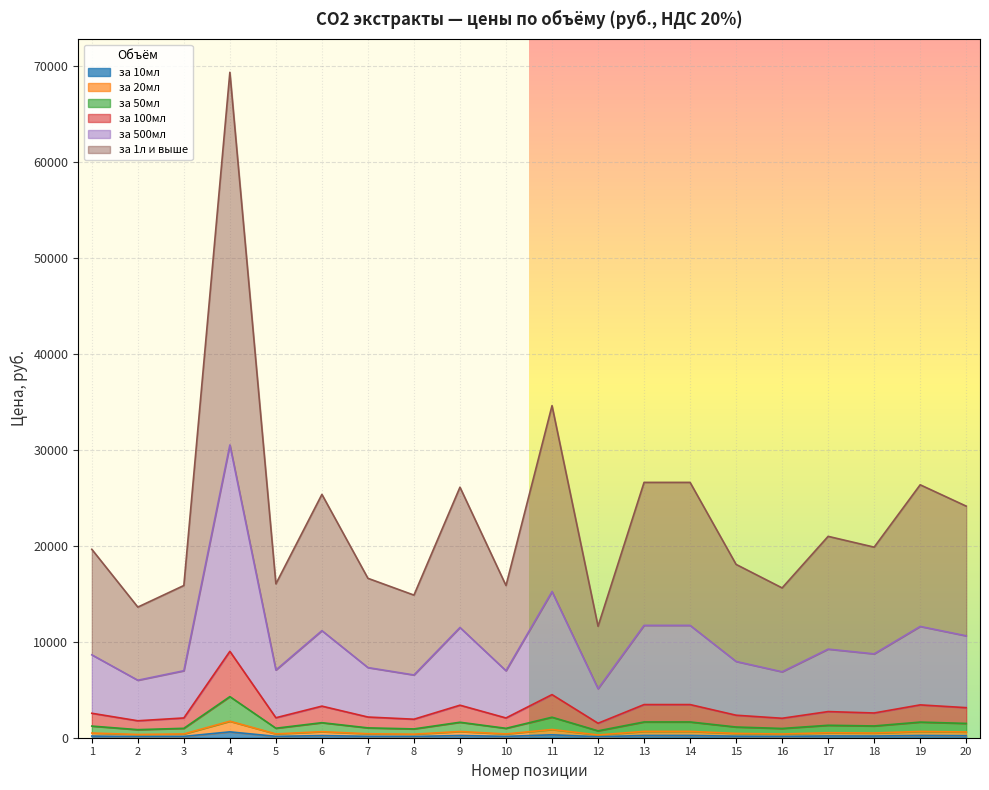

Is it true that за 500мл equals 558.2 at 12?

False